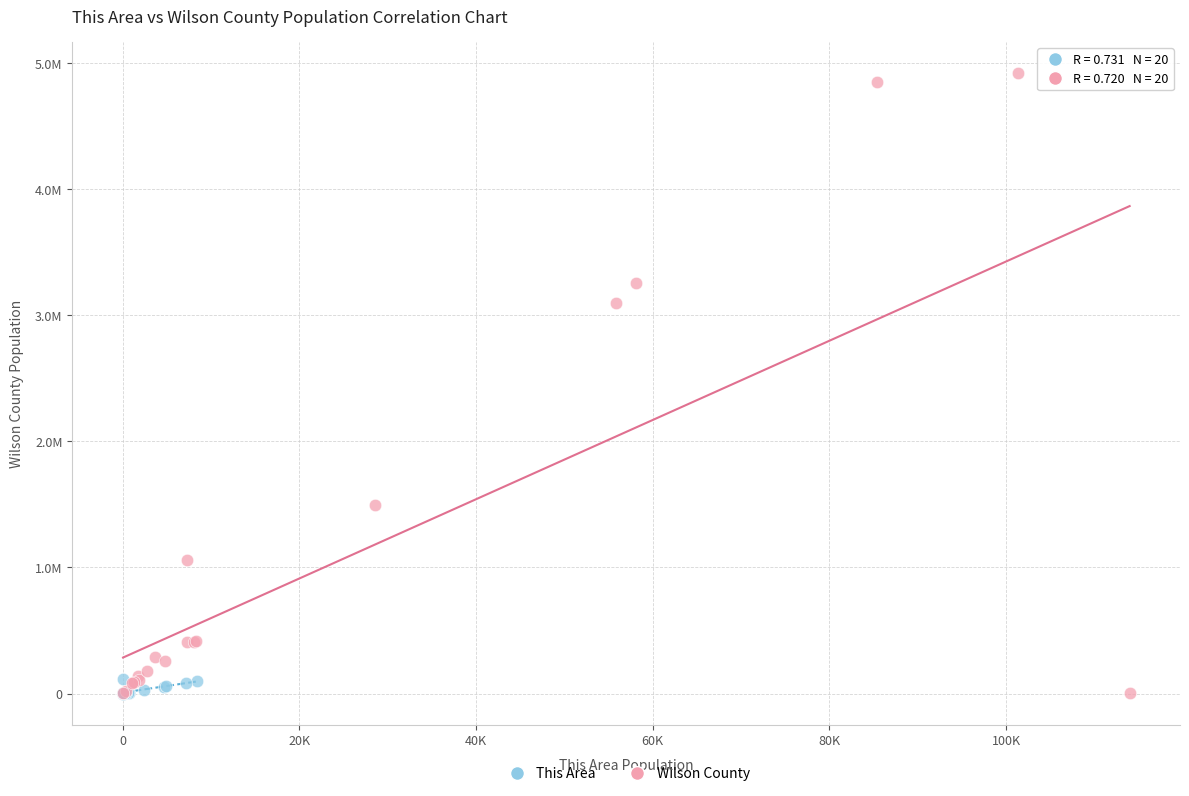

What are all the series names shown in the legend?

This Area, Wilson County